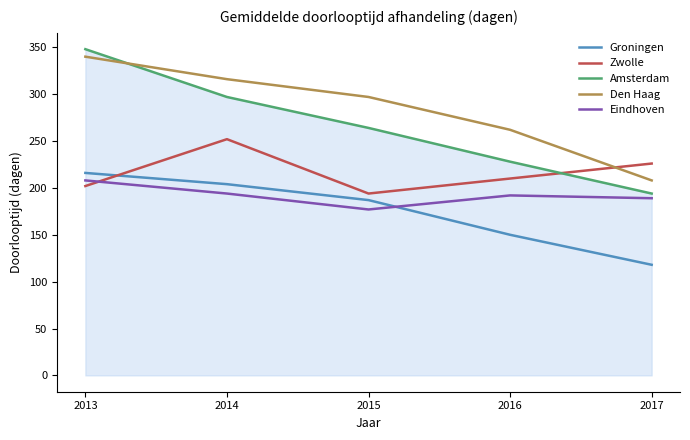

Count the number of categories in the chart.

5